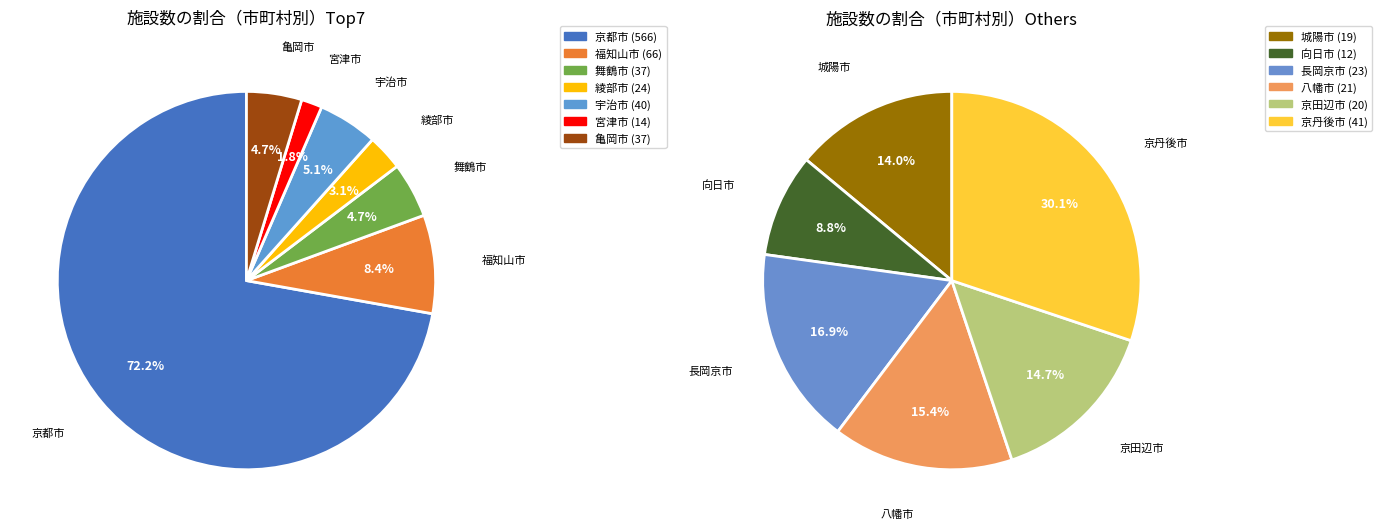

What is the change in value from 綾部市 to 宇治市?

+16